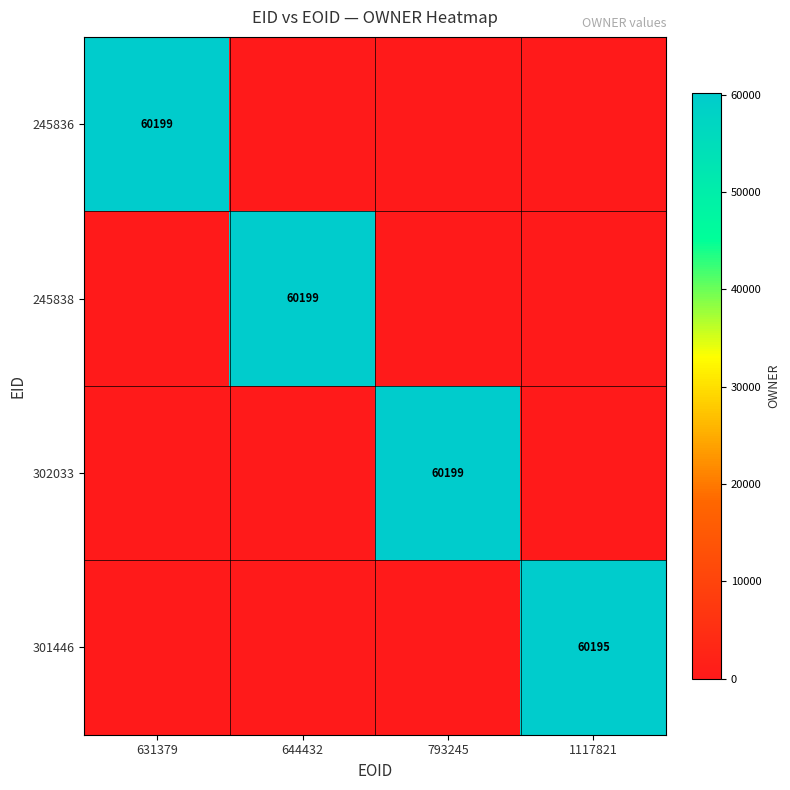

The value of 302033 at 793245 is 94362. True or false?

False